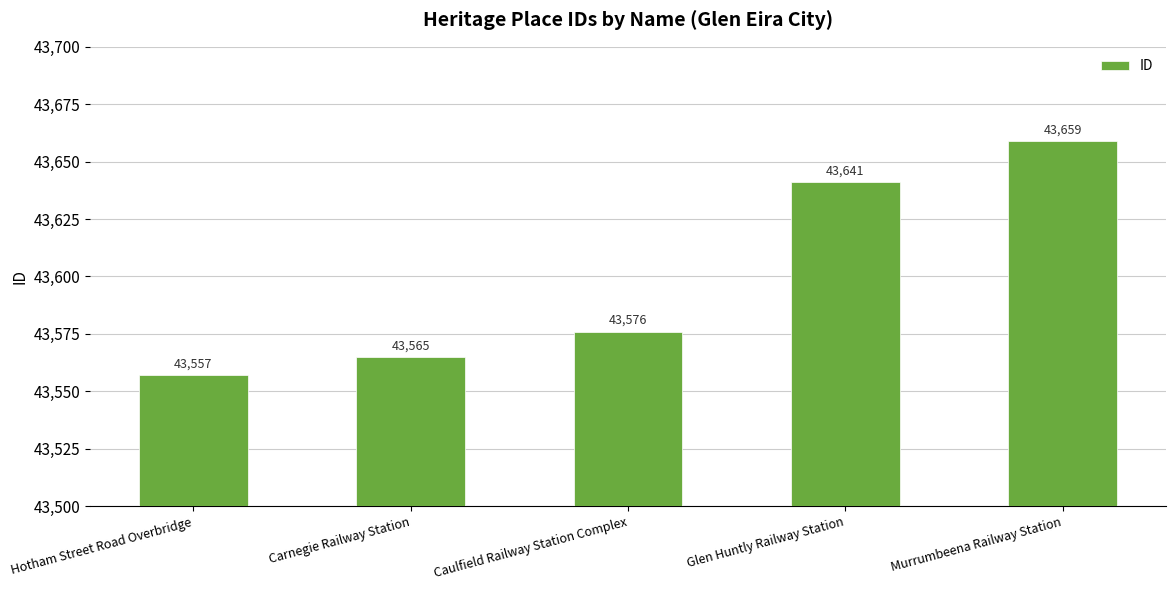

How many bars are there in total?

5